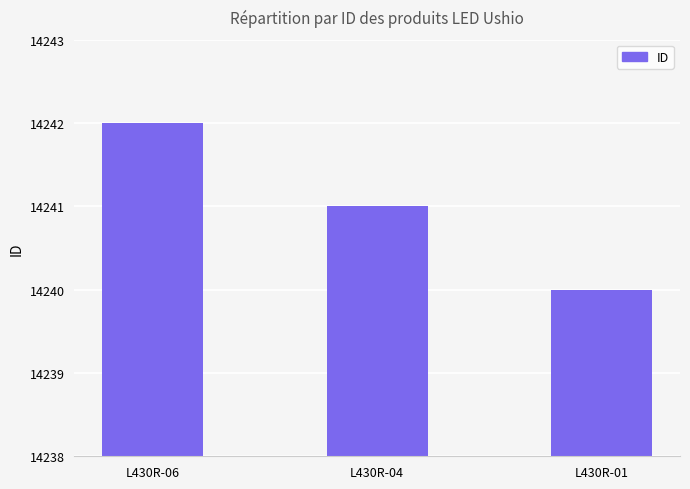

True or false: the data shows 14242 at L430R-06.

True